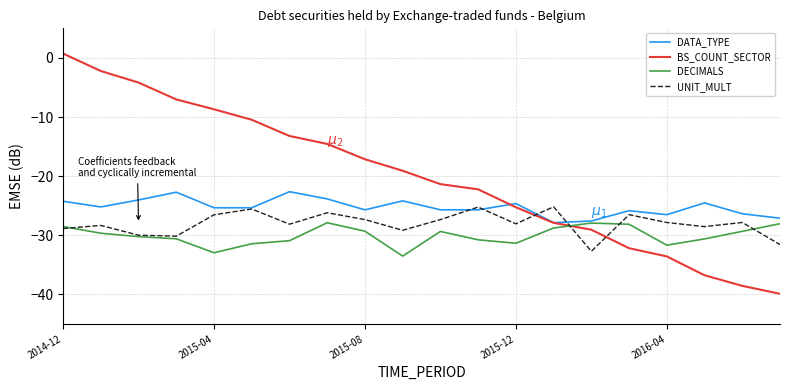

List the series in order of their peak value, lowest first.

DECIMALS, UNIT_MULT, DATA_TYPE, BS_COUNT_SECTOR